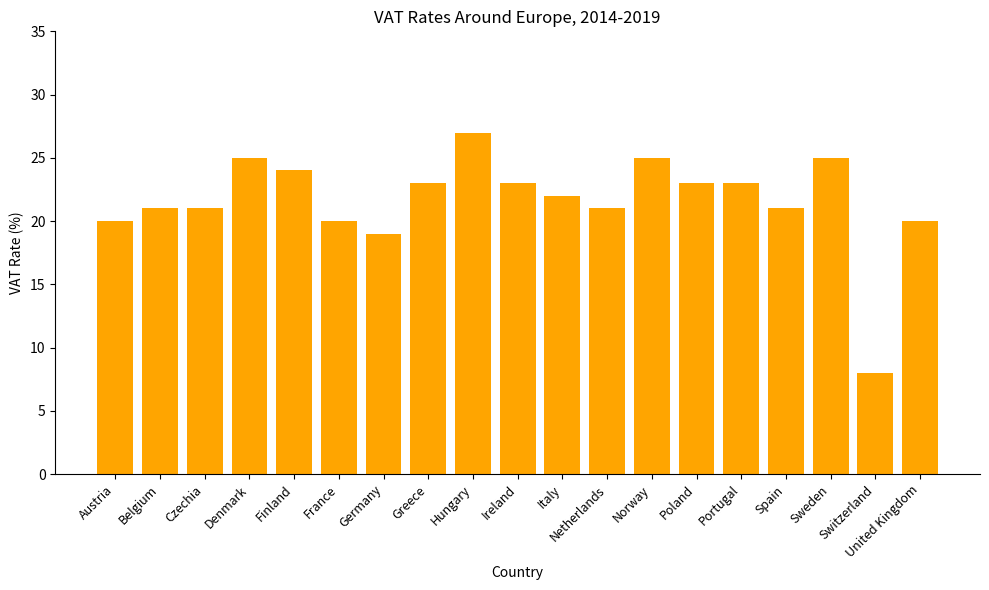

Count the number of data series in this chart.

1